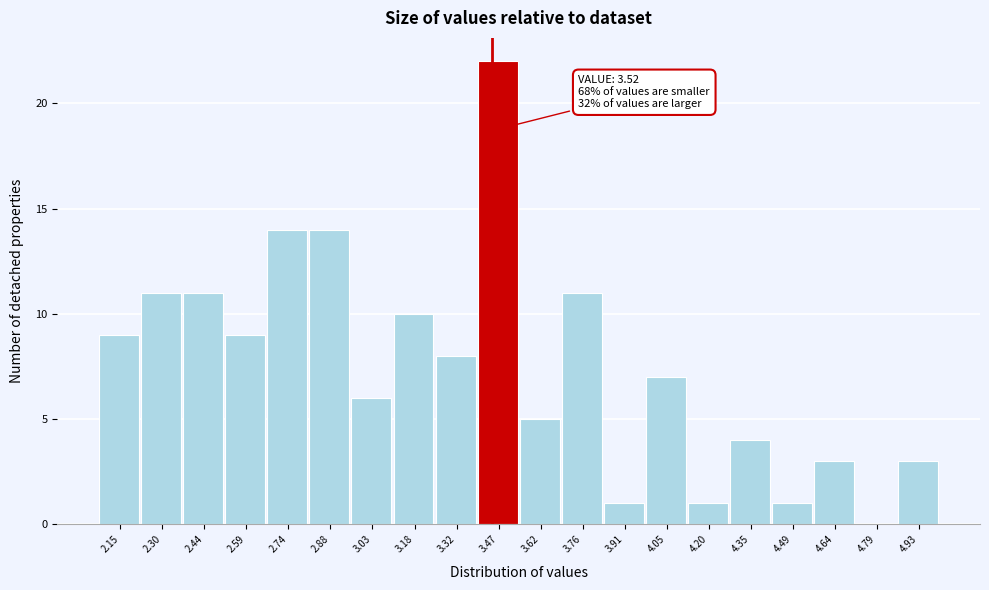

Reading right to left, extract all data points from this chart.

4.93=3	4.79=0	4.64=3	4.49=1	4.35=4	4.20=1	4.05=7	3.91=1	3.76=11	3.62=5	3.47=22	3.32=8	3.18=10	3.03=6	2.88=14	2.74=14	2.59=9	2.44=11	2.30=11	2.15=9